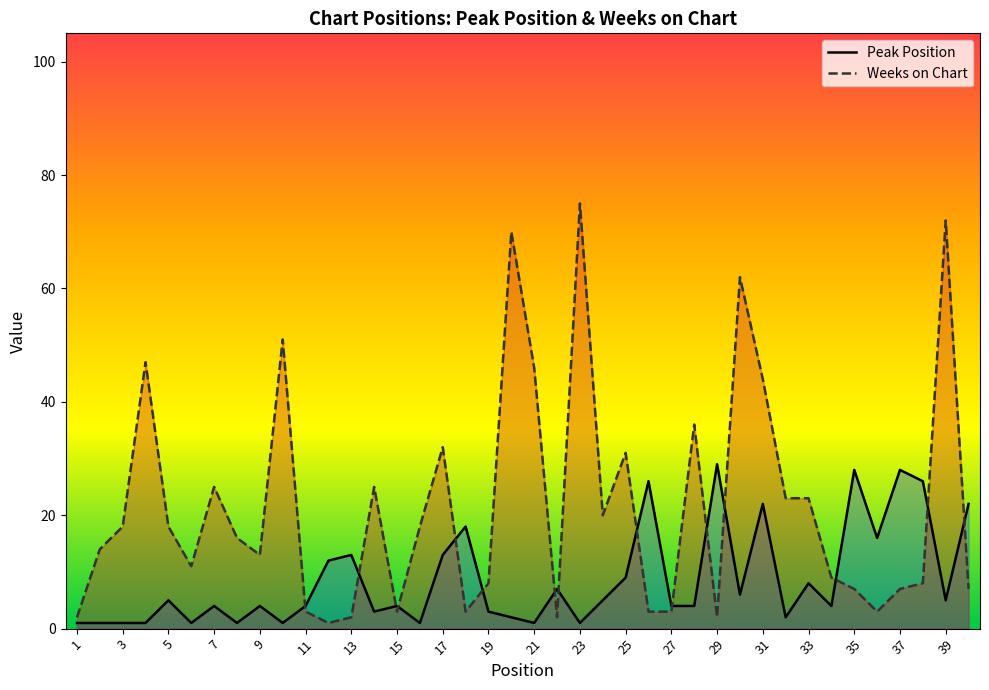

At which category does the chart reach its peak across all series?

23